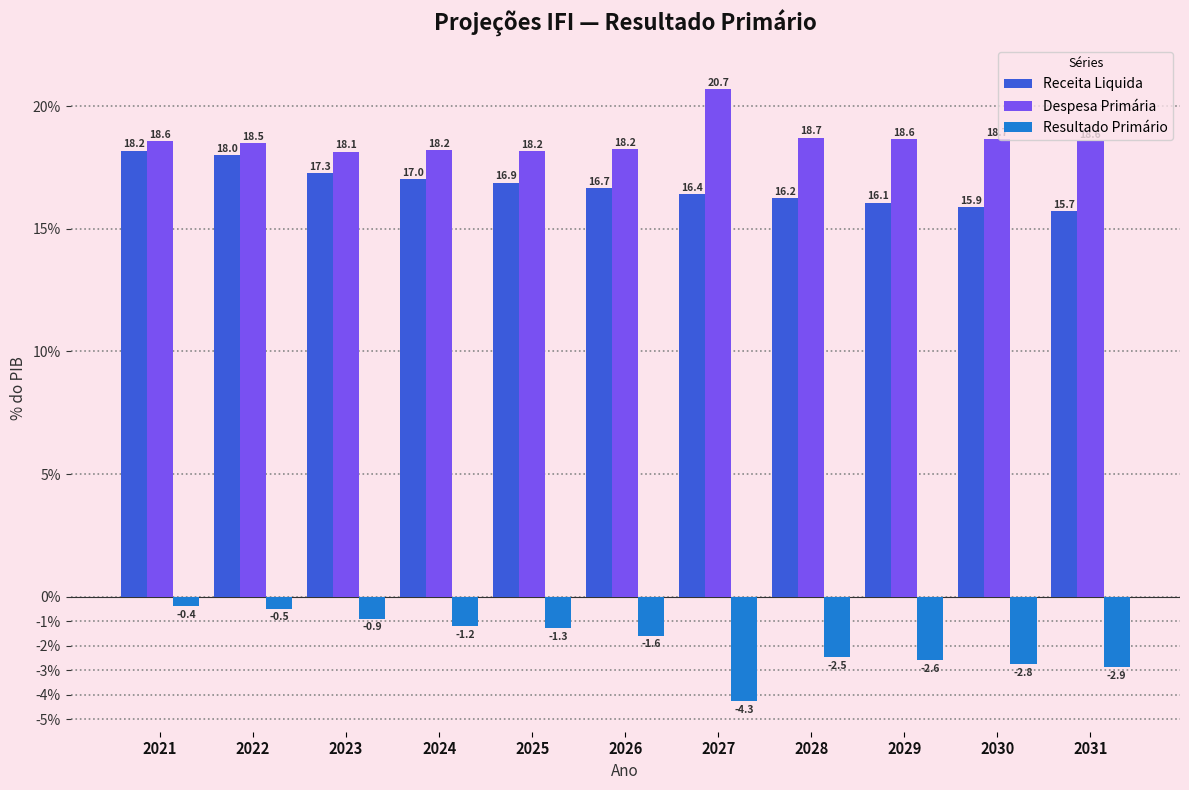

Is it true that Resultado Primário equals -1.2 at 2028?

False